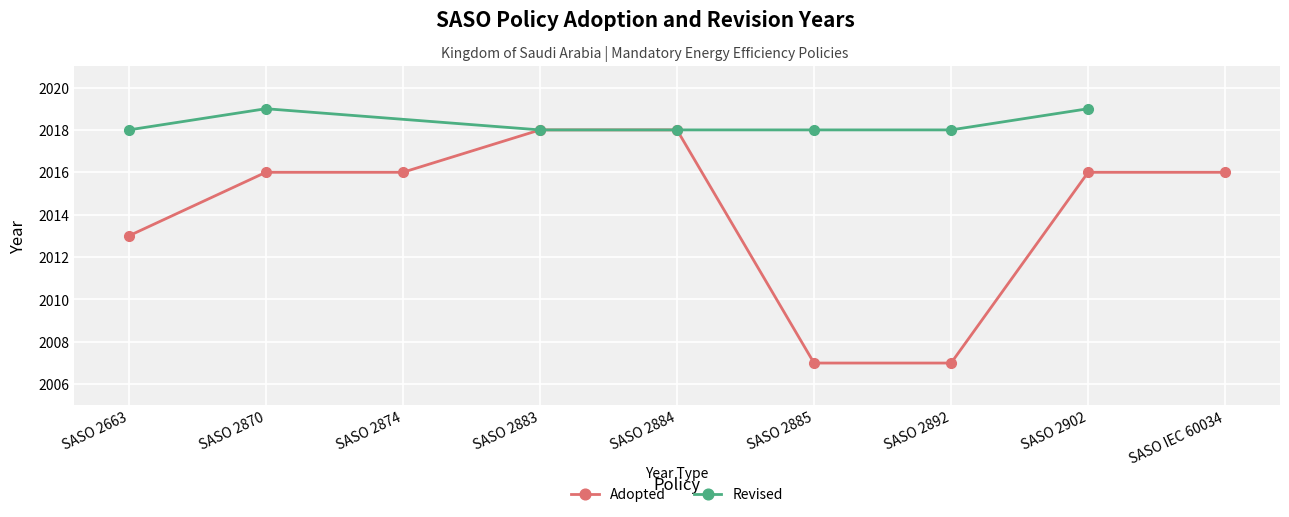

True or false: there are more than 2 points higher than both neighbors.

False